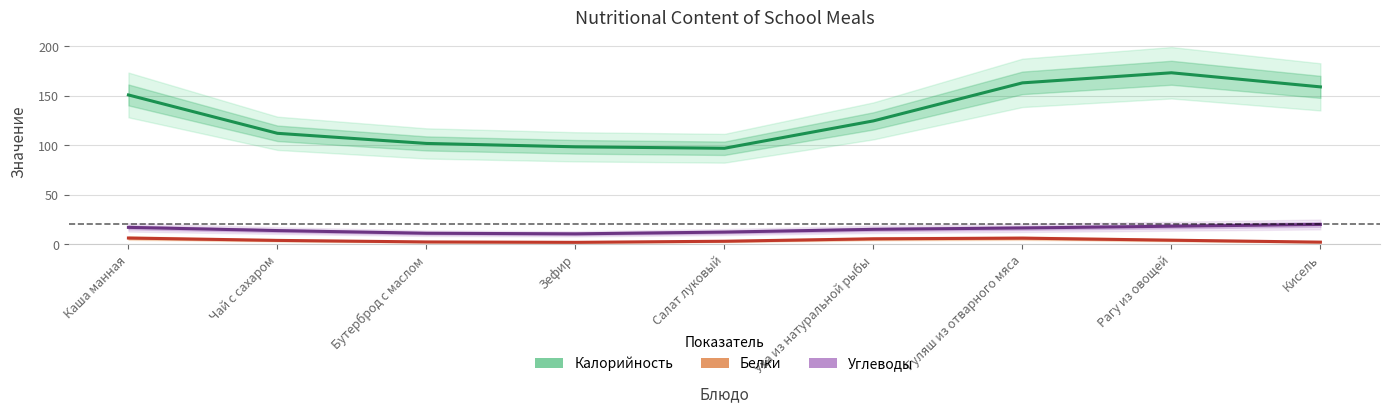

At which category does Углеводы reach its first local valley?

Зефир